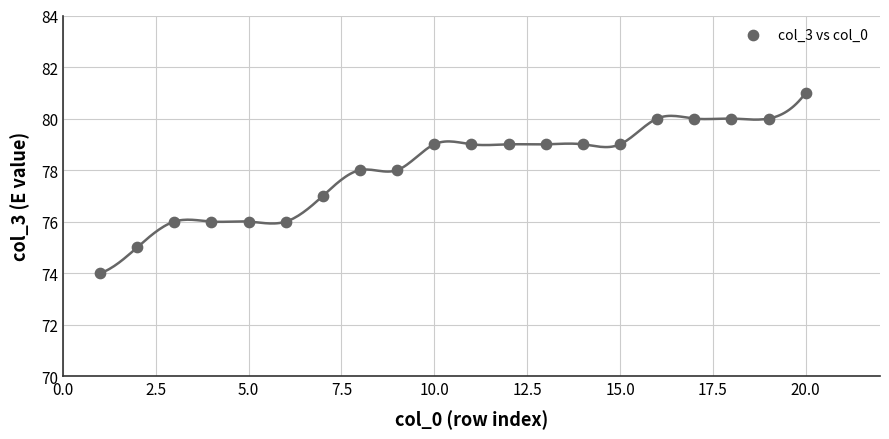

What is the range of Y values (max minus min)?

7